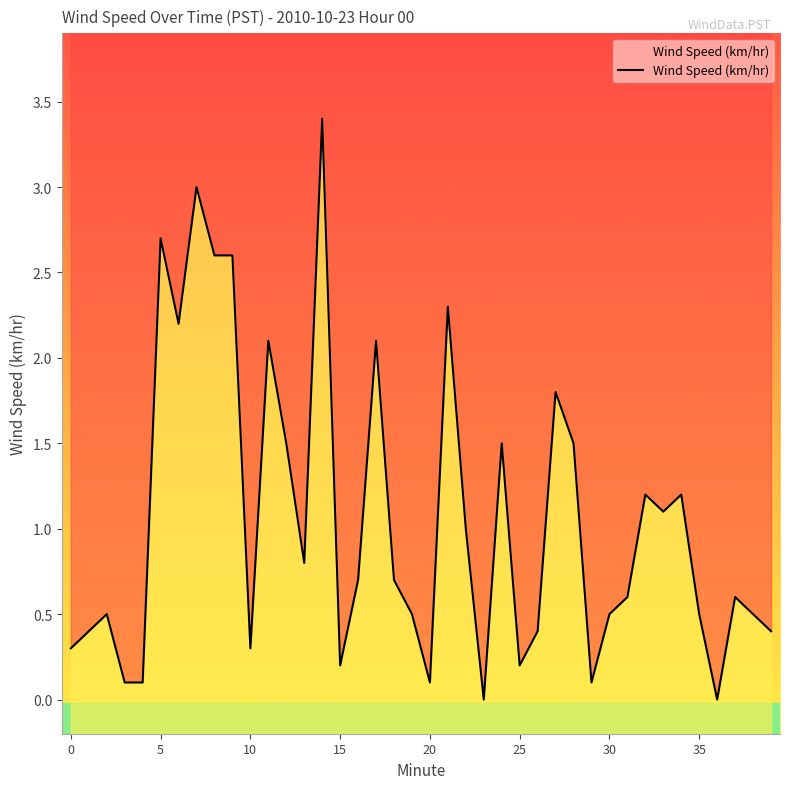

Does the chart display data point markers on the line(s)?

No